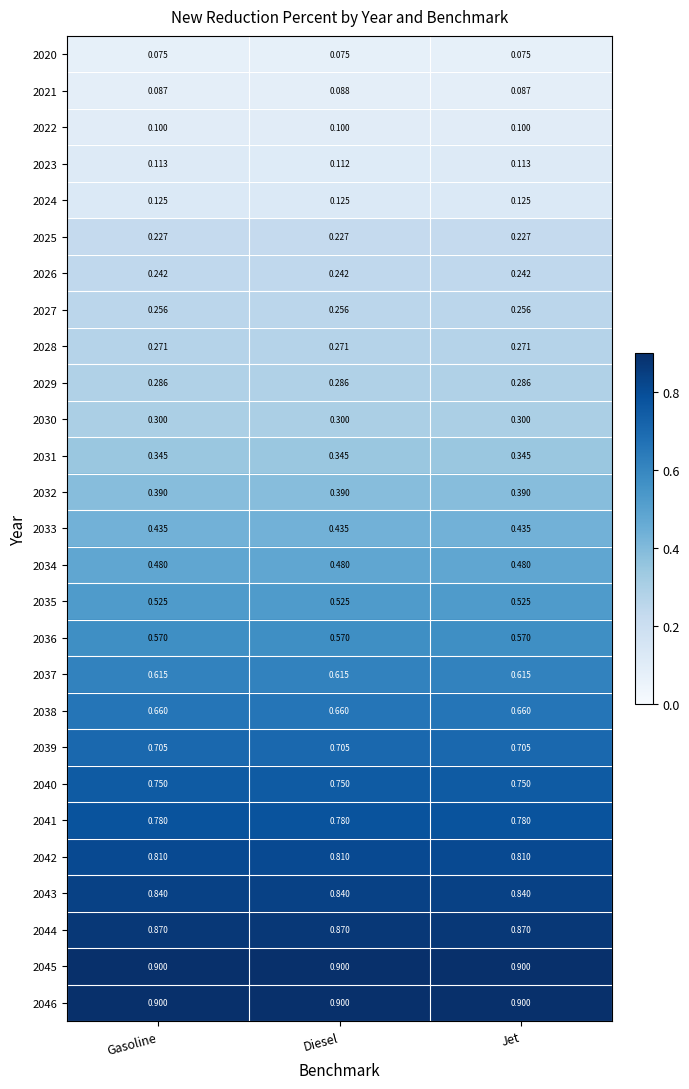

Is the value of 2030 at Diesel greater than the value of 2035 at Gasoline?

No